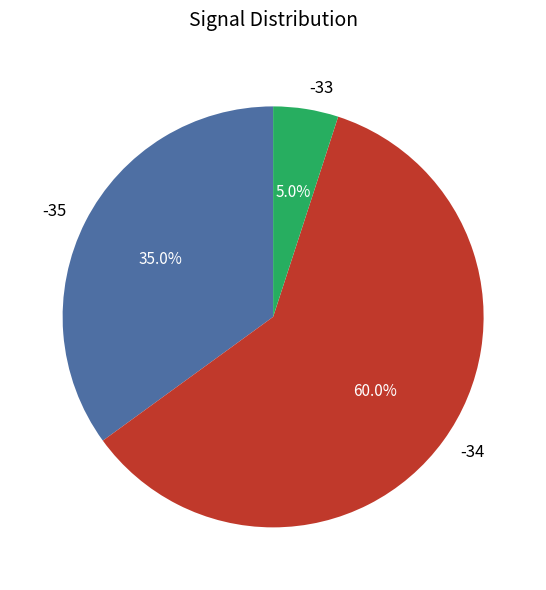

What is the largest slice in the pie chart?

-34